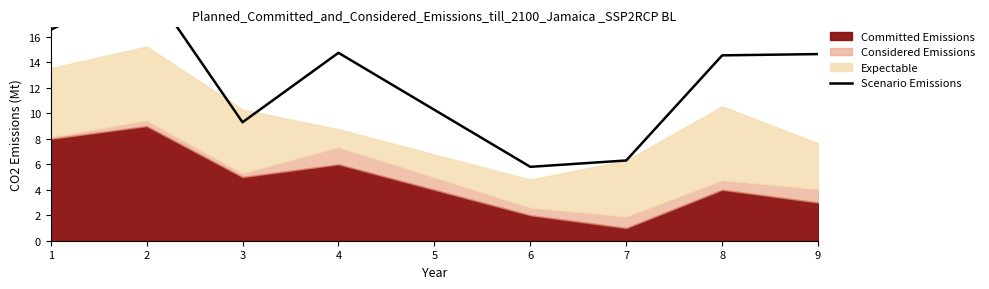

Which has a higher value, 2 or 8?

2